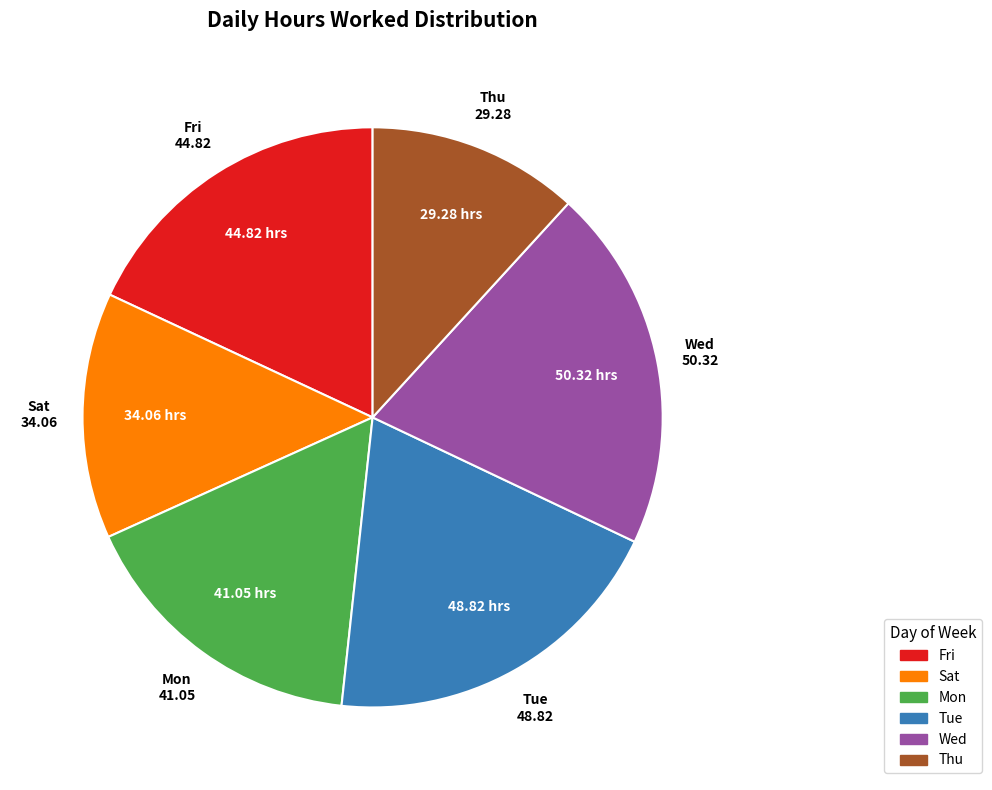

Is there any slice that represents more than half of the pie?

No